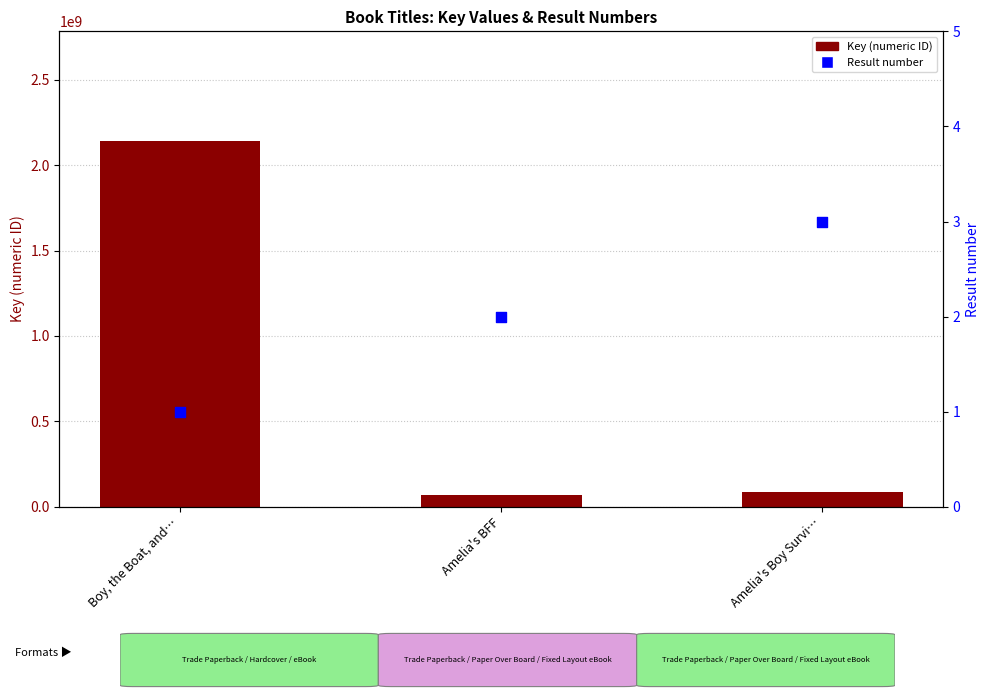

Which series has the largest total across all categories?

Key